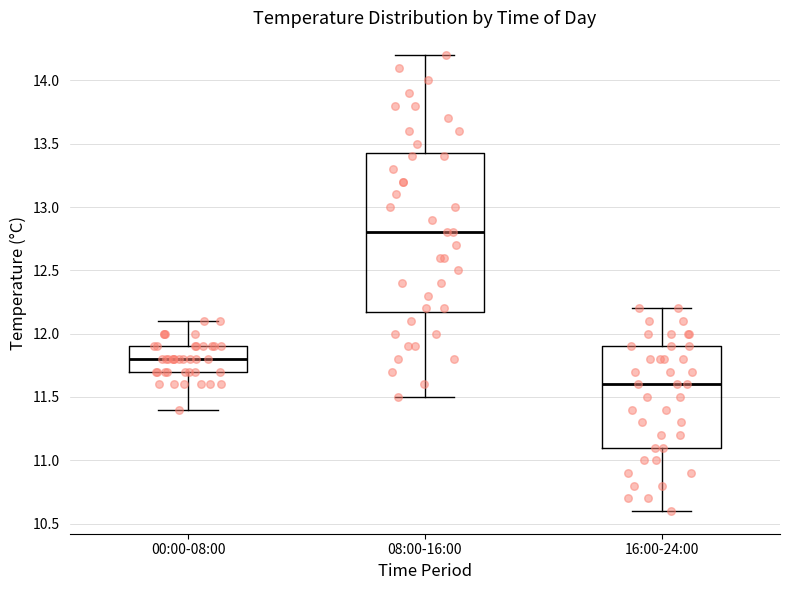

Which box's median line is the lowest?

16:00-24:00